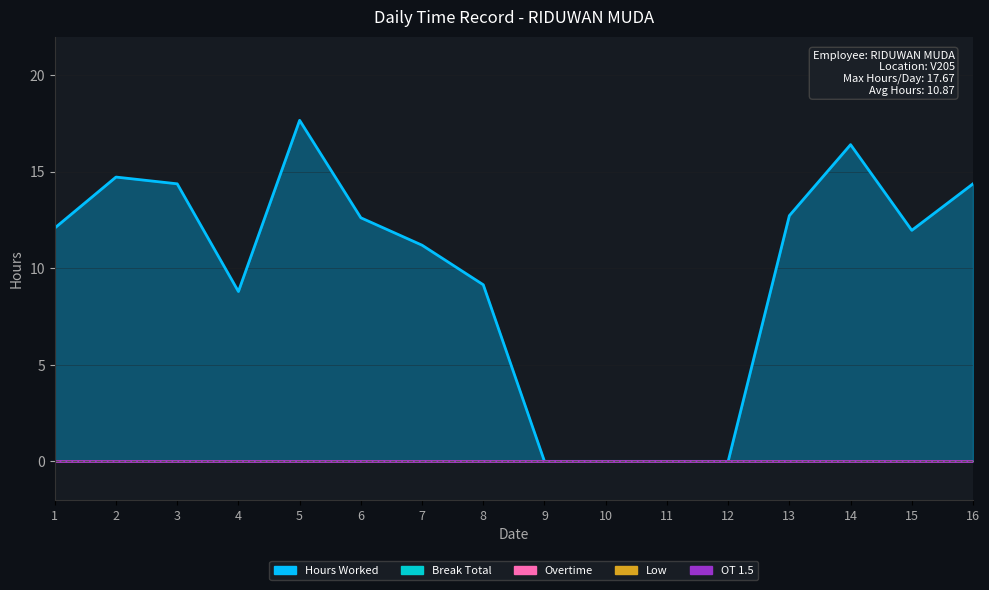

True or false: Overtime and Hours Worked cross at least once.

False